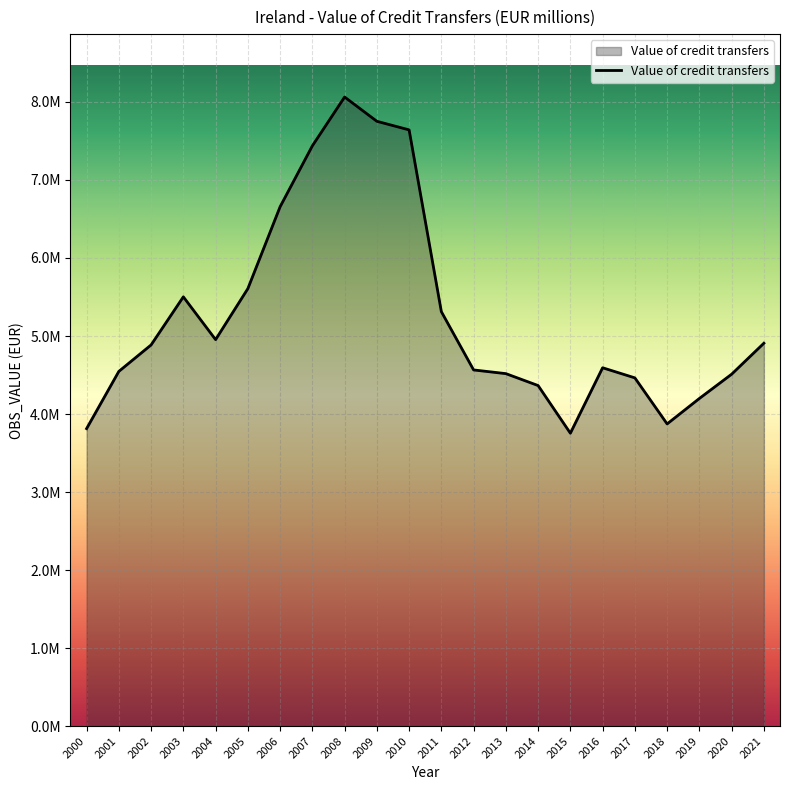

Does the chart display data point markers on the line(s)?

No